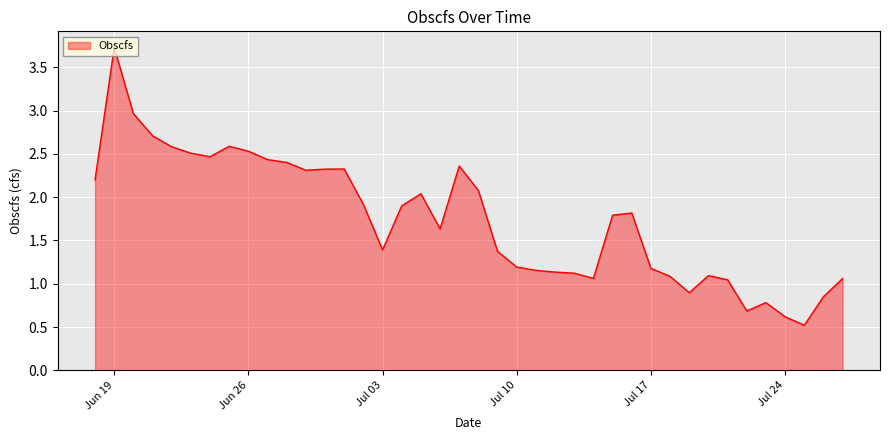

What is the difference between the maximum and minimum values?

3.2